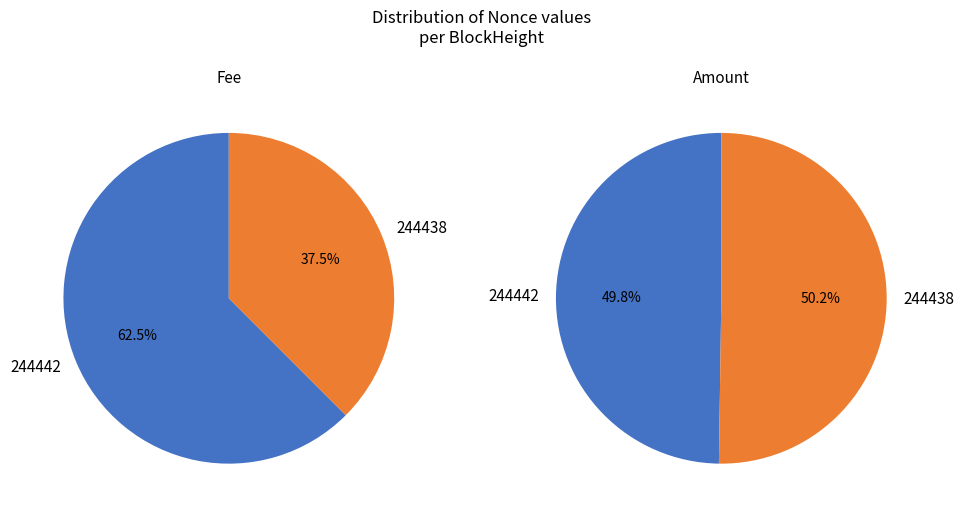

Is it true that 244442 is 1% of the pie?

False